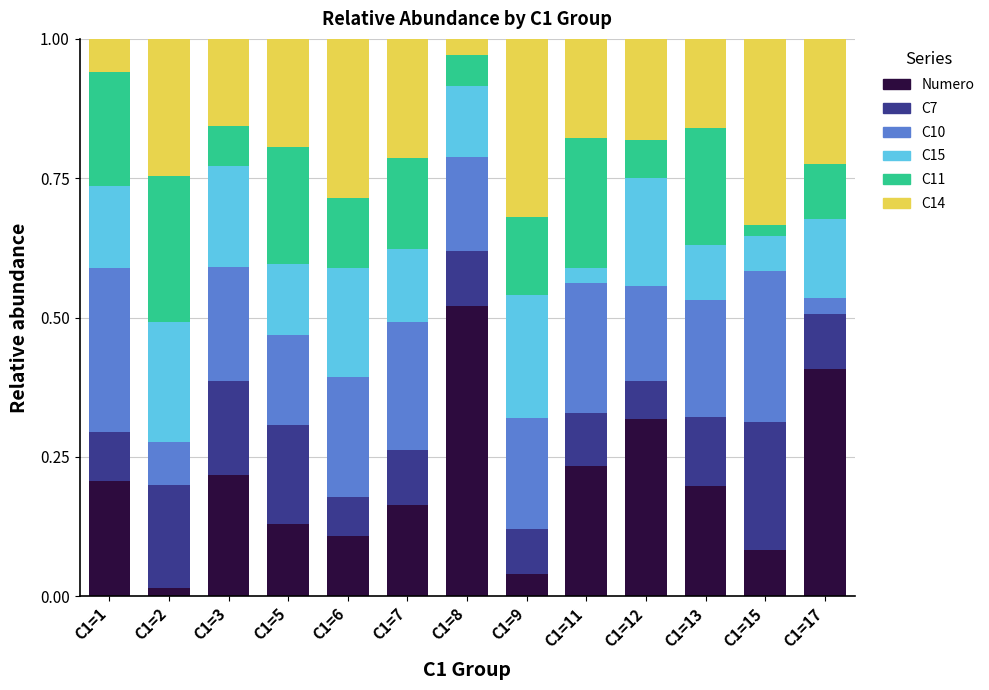

What is the difference between the second highest and minimum values in the Numero series?

0.4